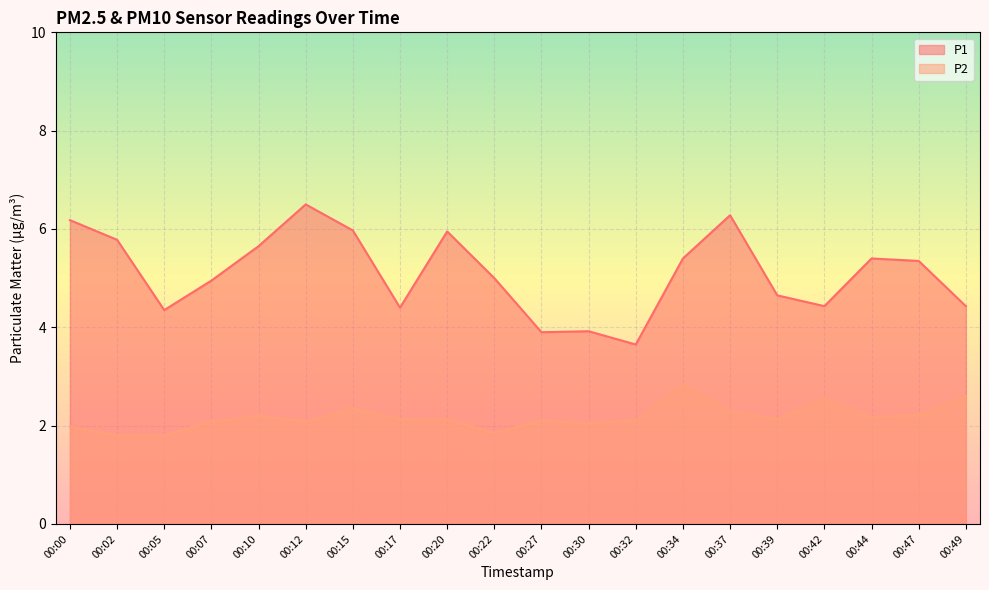

Reading right to left, extract all data points from this chart.

P1: 4.4	5.3	5.4	4.4	4.7	6.3	5.4	3.6	3.9	3.9	5.0	6.0	4.4	6.0	6.5	5.7	5.0	4.3	5.8	6.2
P2: 2.6	2.2	2.2	2.5	2.1	2.3	2.8	2.1	2.0	2.1	1.9	2.1	2.1	2.4	2.1	2.2	2.1	1.8	1.8	2.0